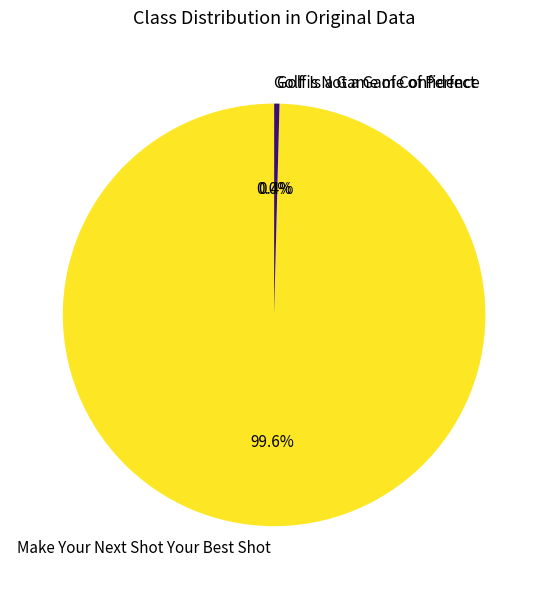

Is the sum of Make Your Next Shot Your Best Shot and Golf Is a Game of Confidence greater than half?

Yes